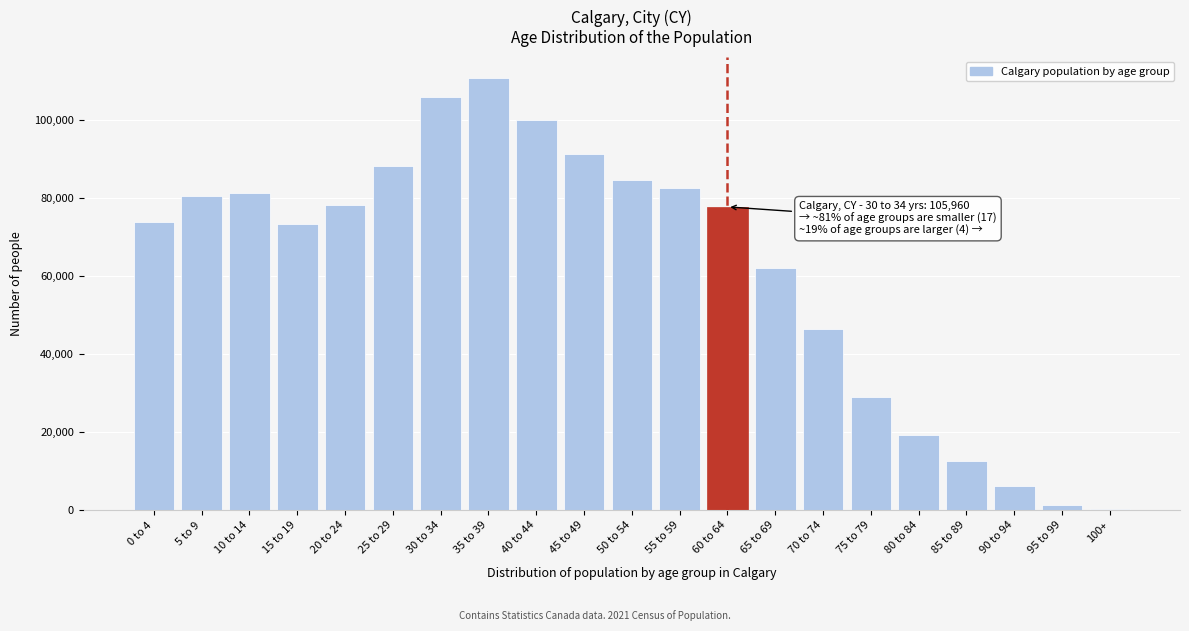

The value at 0 to 4 is 73840. True or false?

True